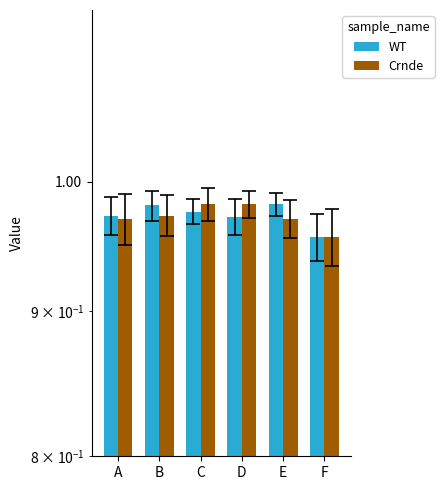

What is the minimum value for WT?

1.0